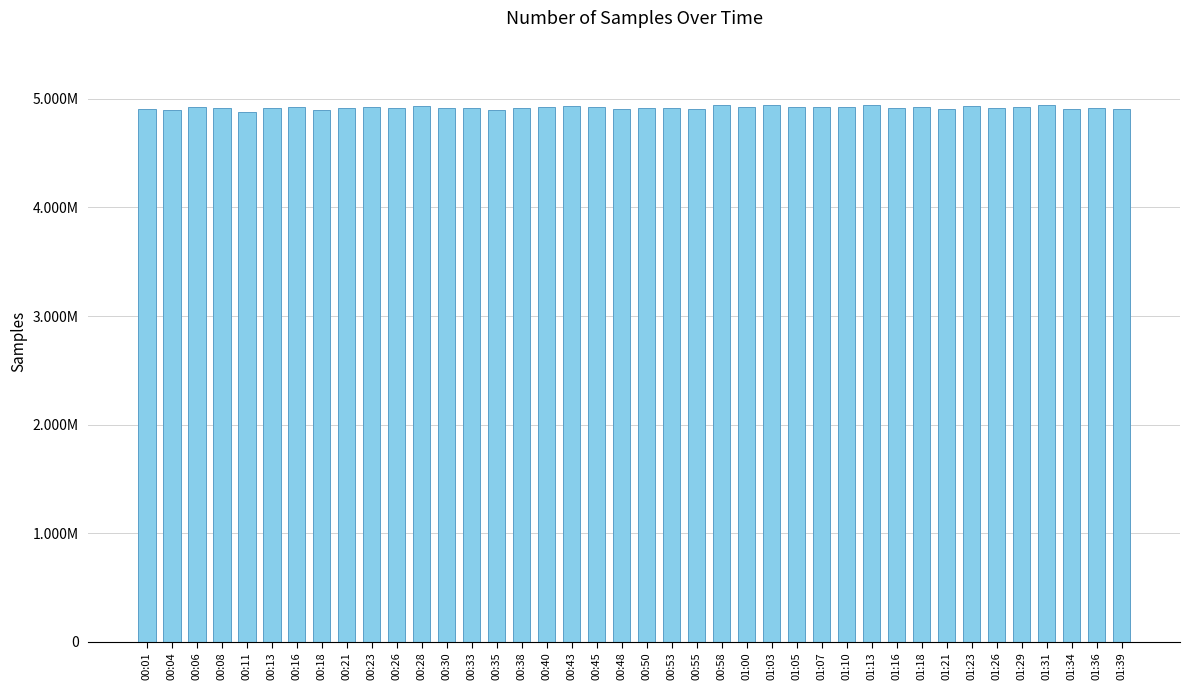

Reading left to right, extract all data points from this chart.

00:01=4910918	00:04=4894482	00:06=4923233	00:08=4912929	00:11=4881414	00:13=4915691	00:16=4928652	00:18=4899526	00:21=4916864	00:23=4924332	00:26=4916459	00:28=4935201	00:30=4918605	00:33=4917074	00:35=4902311	00:38=4917516	00:40=4924242	00:43=4935512	00:45=4921367	00:48=4907278	00:50=4920927	00:53=4920899	00:55=4909464	00:58=4940056	01:00=4922884	01:03=4942925	01:05=4925427	01:07=4925474	01:10=4927332	01:13=4943478	01:16=4920003	01:18=4926728	01:21=4907705	01:23=4935924	01:26=4920352	01:29=4925677	01:31=4941560	01:34=4903134	01:36=4917825	01:39=4904786